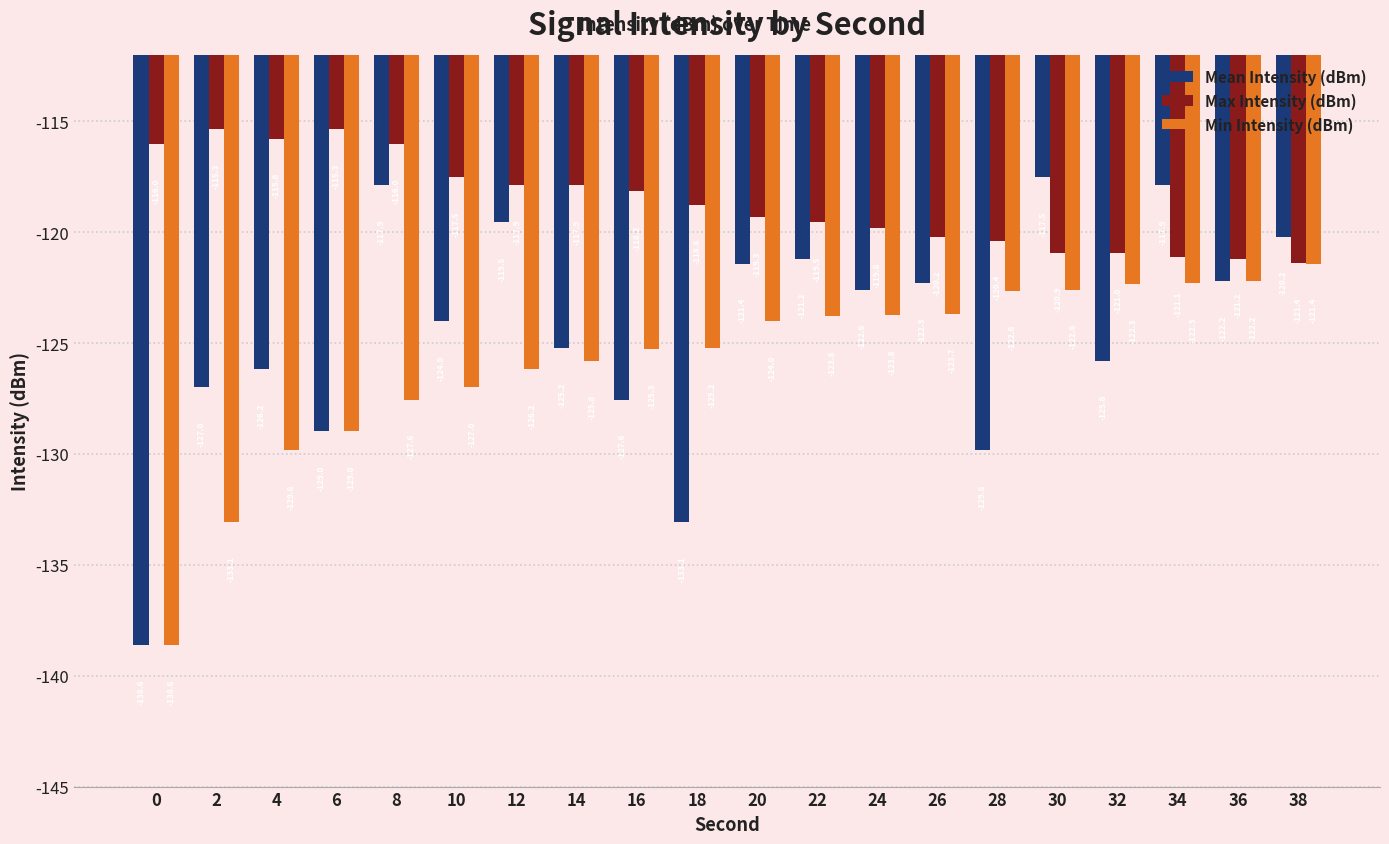

At 14, list the series in order from smallest to largest.

Min Intensity (dBm), Mean Intensity (dBm), Max Intensity (dBm)